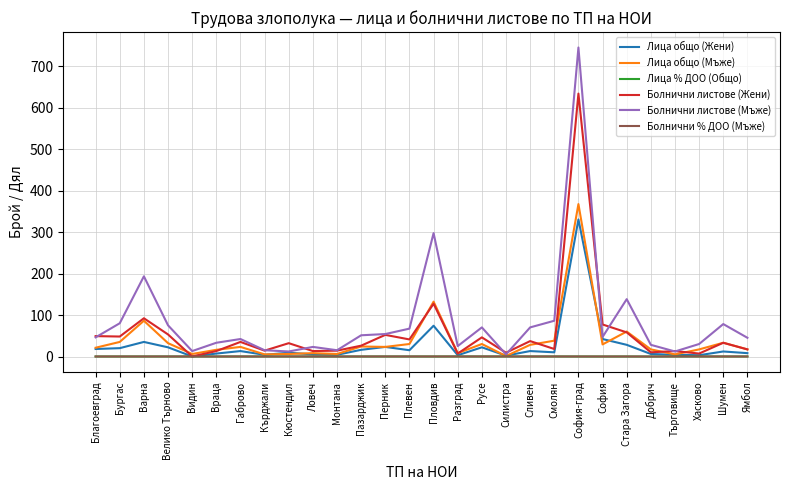

What value does the Лица % ДОО (Общо) series have at София-град?

0.9